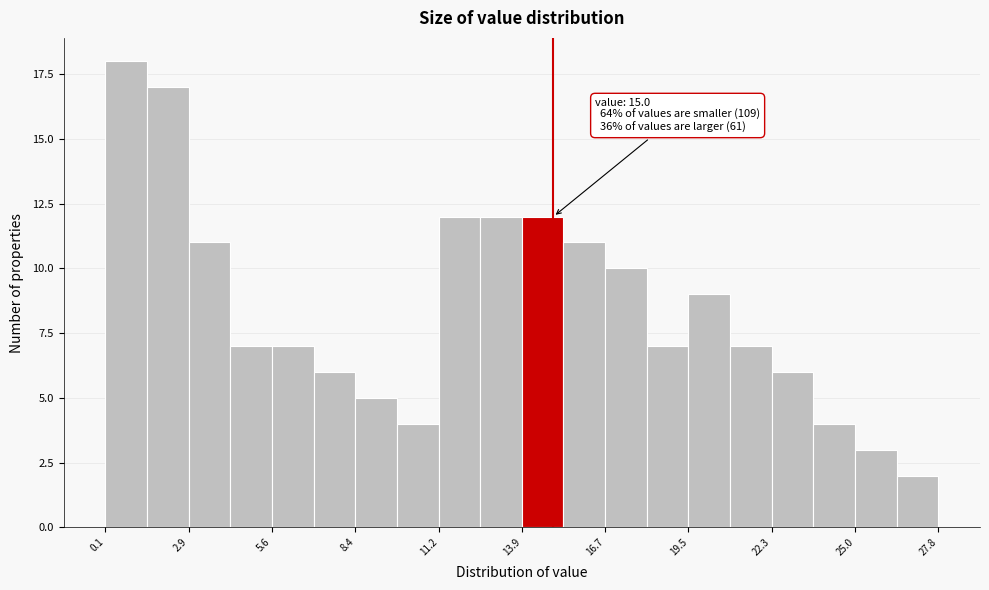

Around what value on the x-axis is the tallest bar? Give the approximate position of its centre, as read against the axis.

1.0